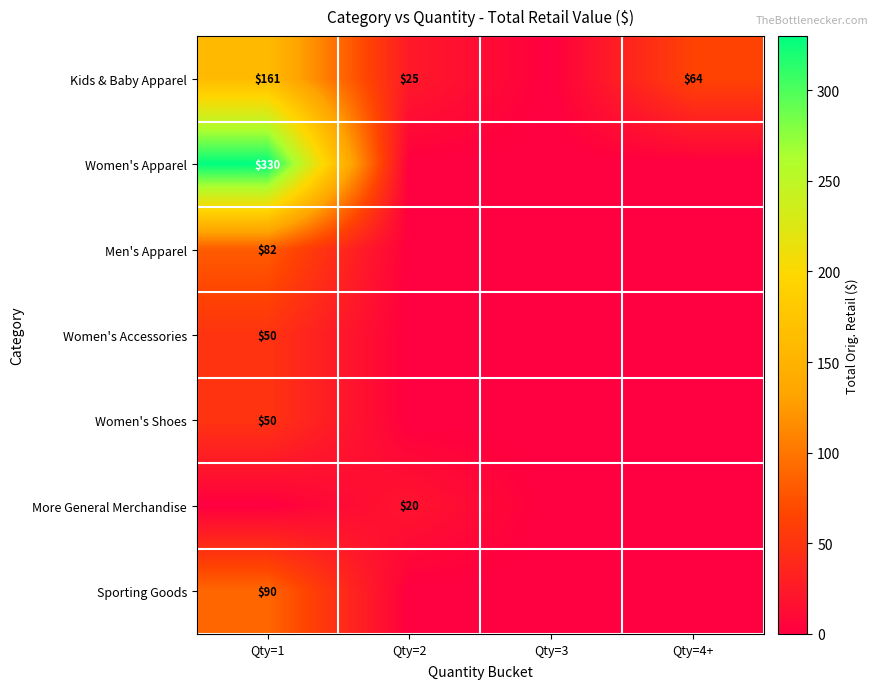

What is the difference between the Kids & Baby Apparel values at Qty=1 and Qty=4+?

97